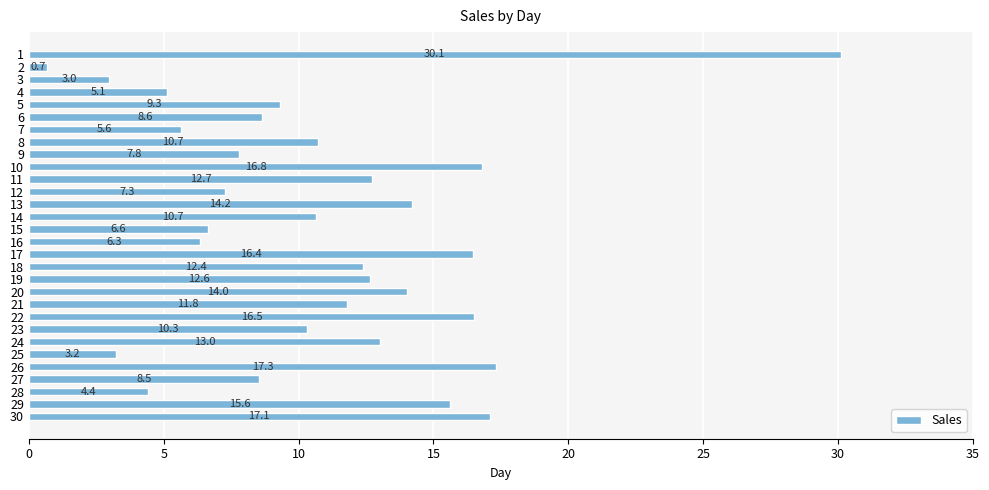

Reading bottom to top, list all the values displayed in this chart.

17.1	15.6	4.4	8.5	17.3	3.2	13.0	10.3	16.5	11.8	14.0	12.6	12.4	16.4	6.3	6.6	10.7	14.2	7.3	12.7	16.8	7.8	10.7	5.6	8.6	9.3	5.1	3.0	0.7	30.1